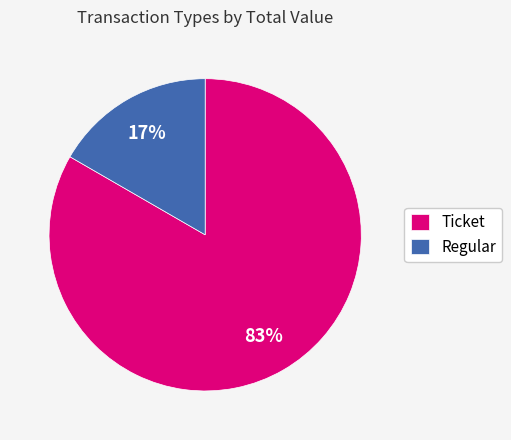

How many segments does this pie chart have?

2